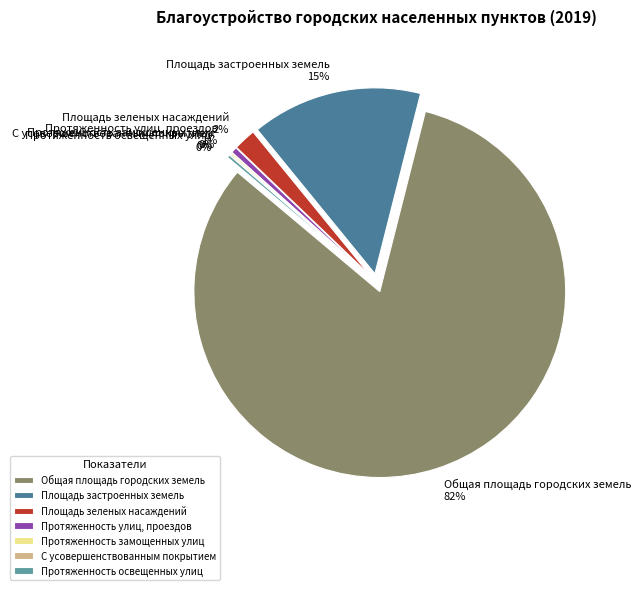

Is it true that Протяженность замощенных улиц is 0% of the pie?

True